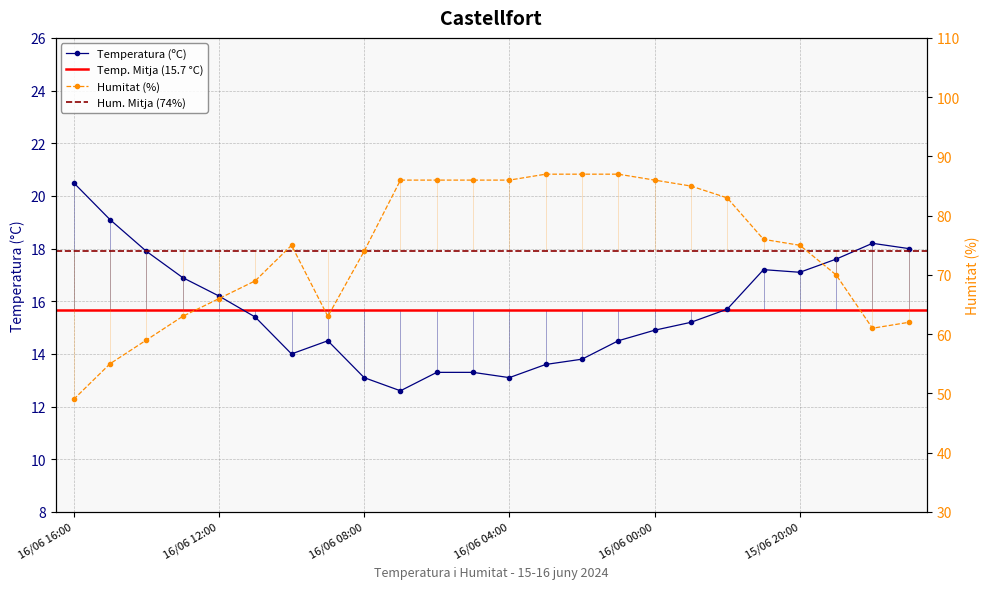

At how many categories does at least one series exceed 83?

9